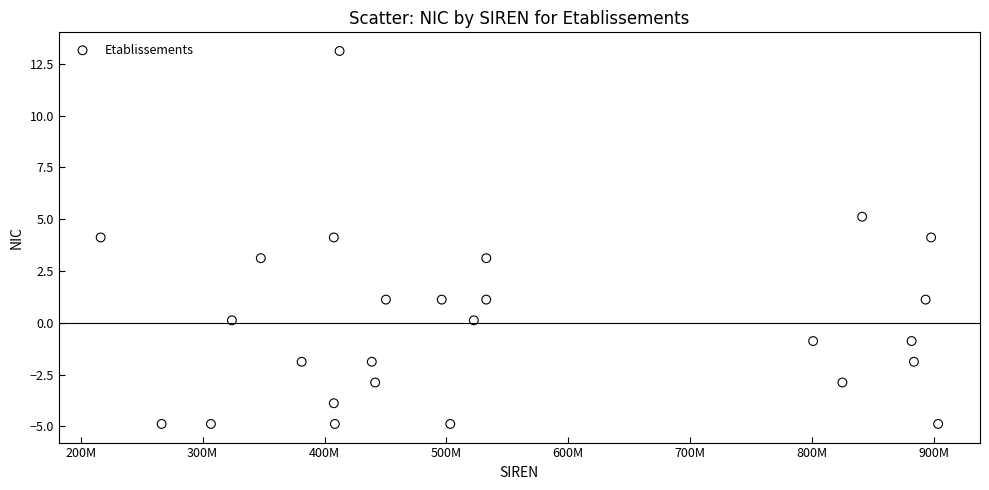

What is the range of X values (max minus min)?

687141330.0